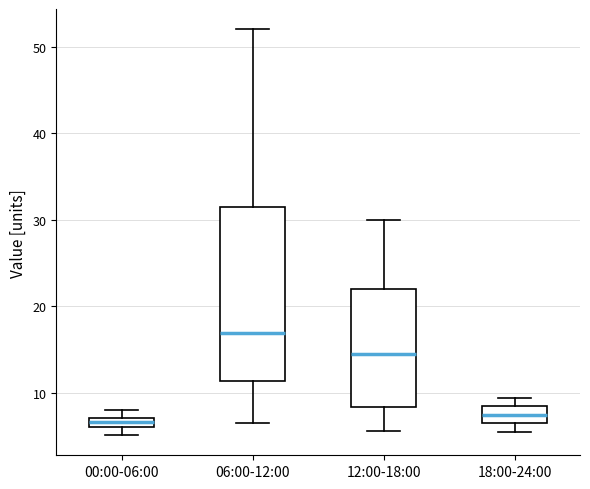

Which box's median line is the highest?

06:00-12:00